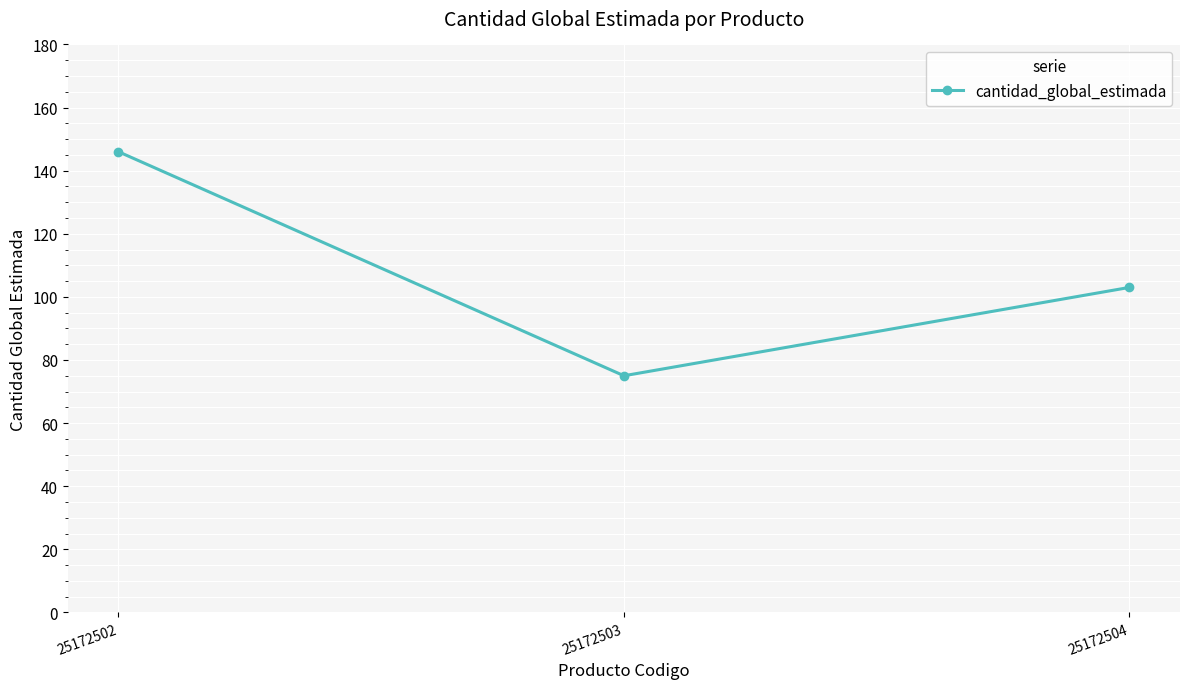

Is it true that the value at 25172502 is 146?

True